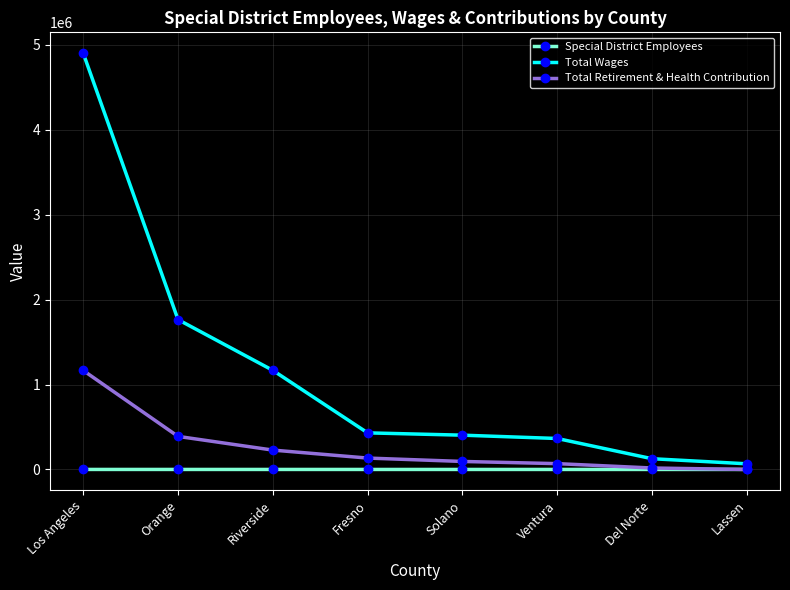

What is the difference between the maximum and minimum values in the Special District Employees series?

130.0